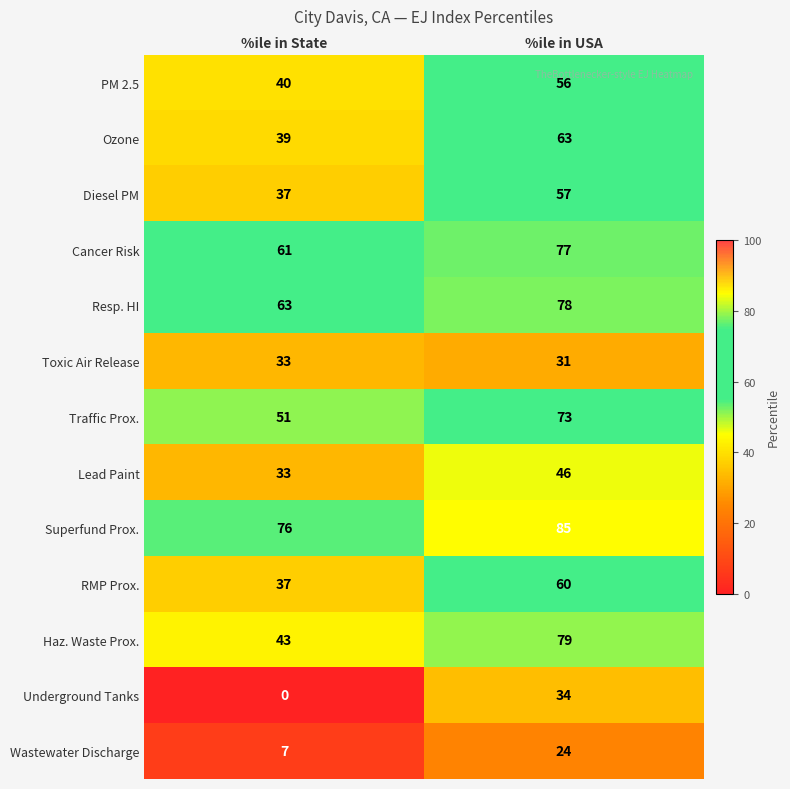

True or false: Traffic Prox. has a value of 18 at %ile in State.

False